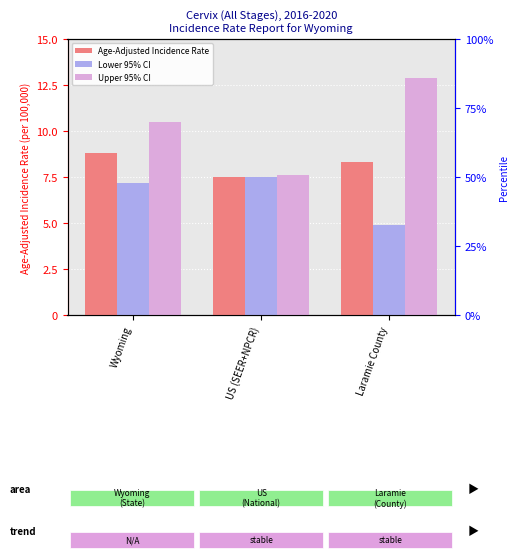

What is the lowest value of the Upper 95% CI series?

7.6